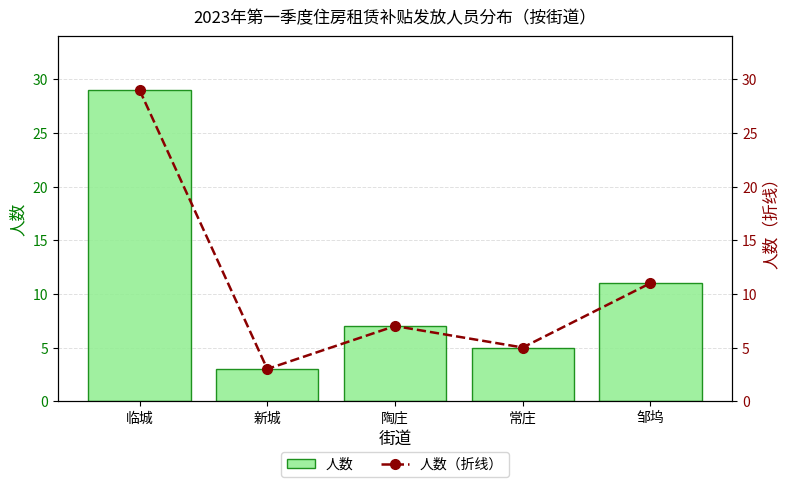

What are all the series names shown in the legend?

人数, 人数（折线）